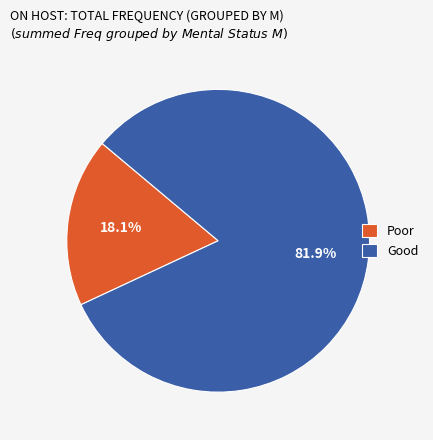

What portion of the pie excludes Good?

18.1%